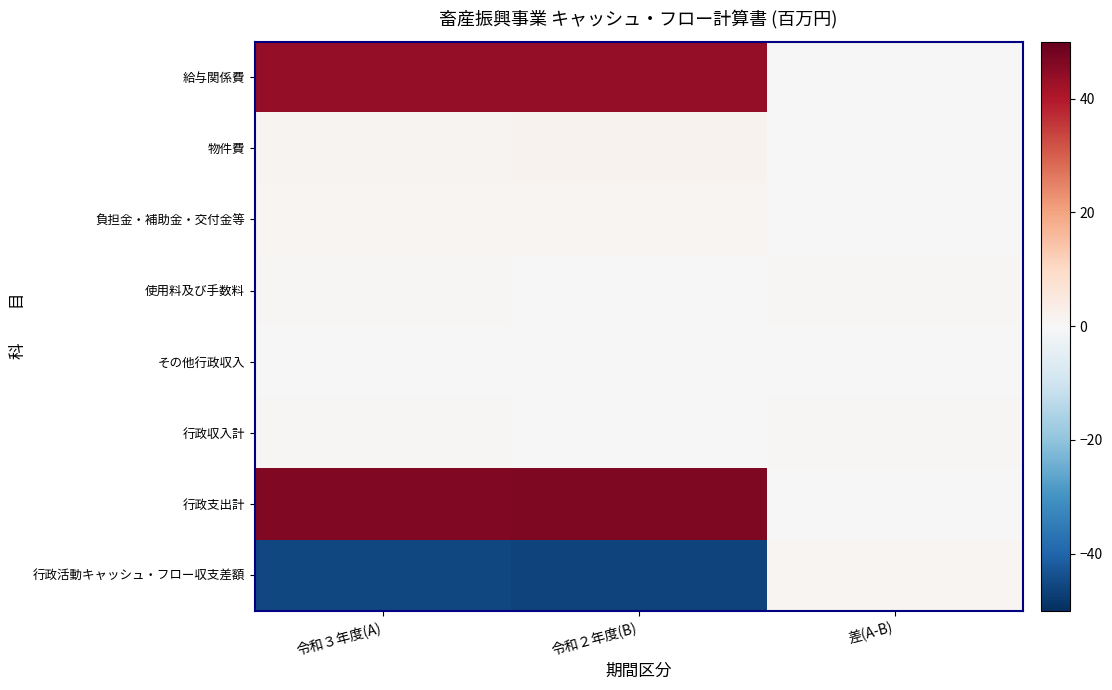

What is the difference between the highest and lowest values at 令和３年度(A)?

92.0